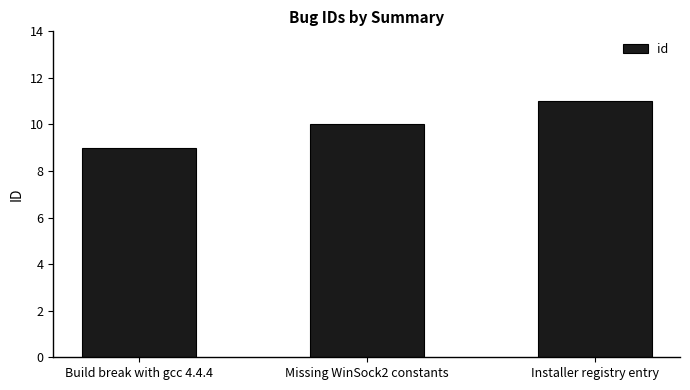

What is the approximate value at Missing WinSock2 constants?

10